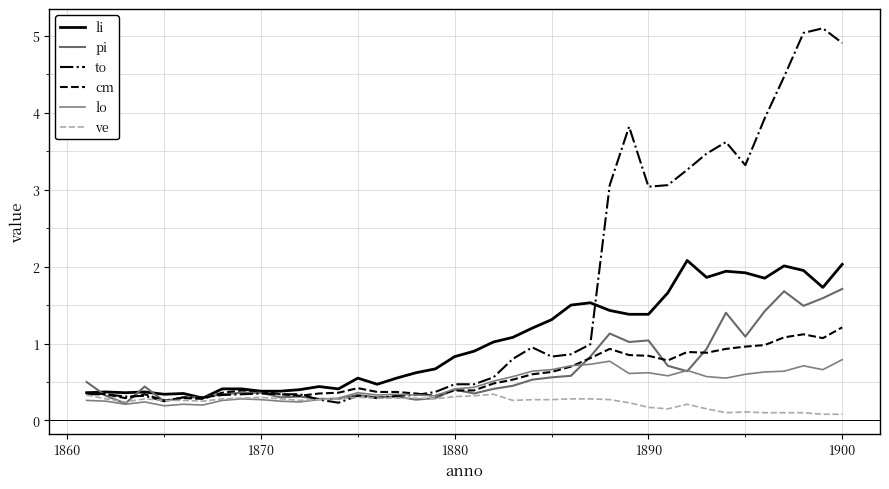

Is this an area chart (filled region under the line)?

No